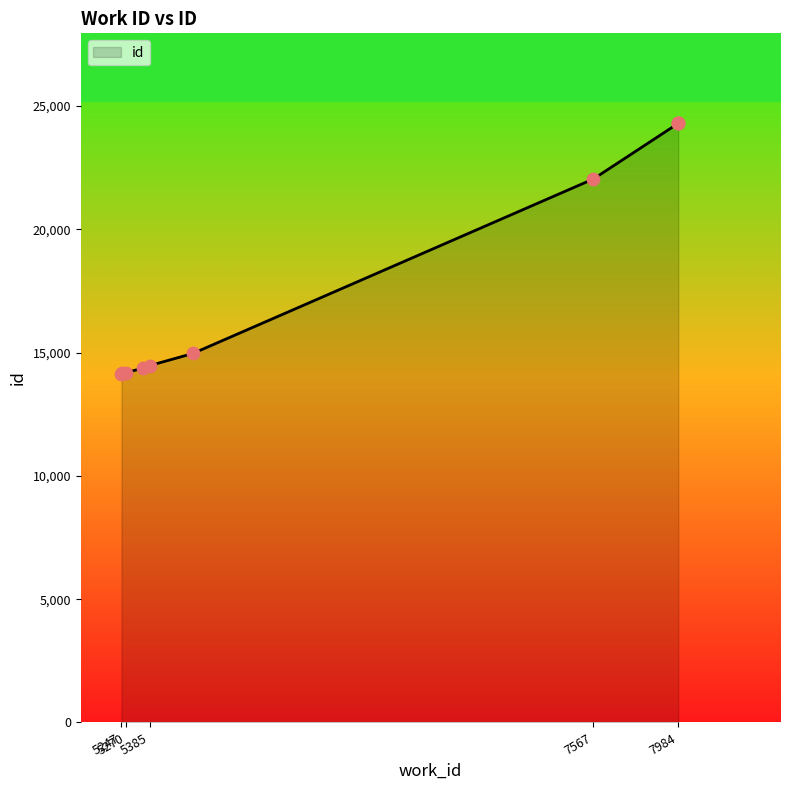

Approximately how many times larger is the value at 5353 compared to 7984?

0.6